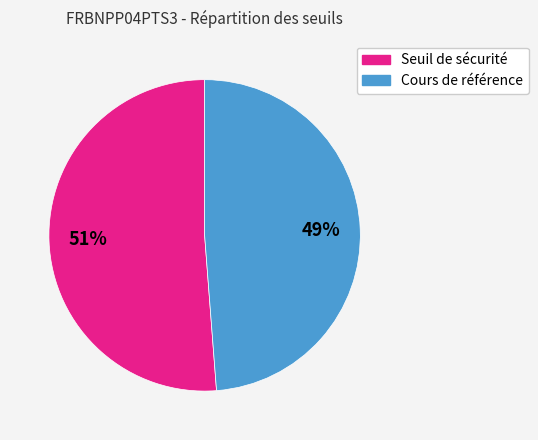

Is there a majority slice in this chart?

Yes